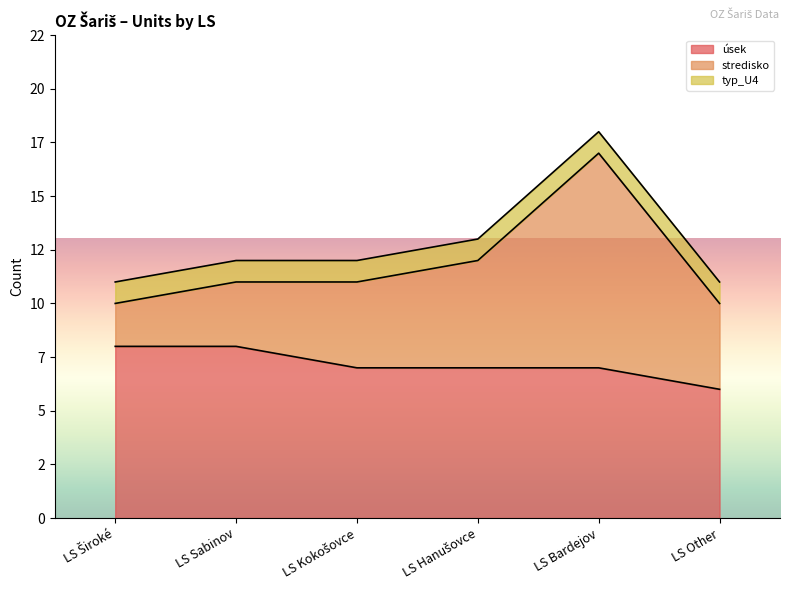

Read the typ_U4 value at LS Hanušovce.

1